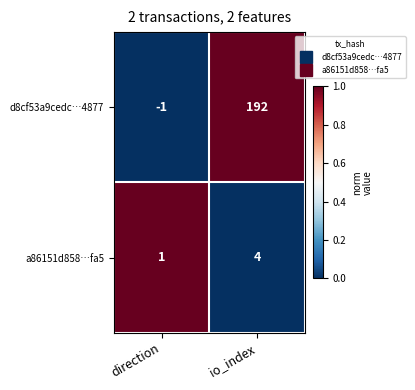

Which category has the lowest value across all series?

direction